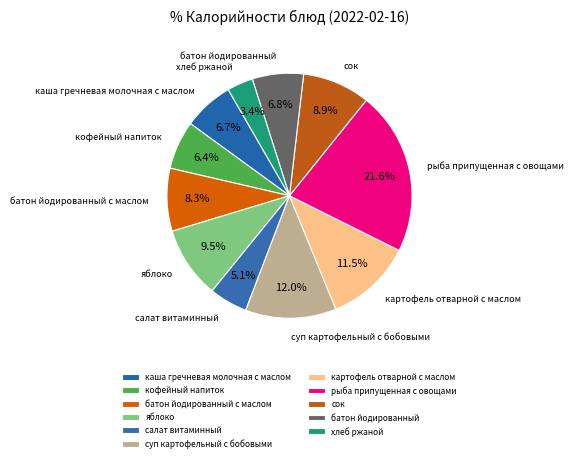

How much of the chart is everything except батон йодированный?

93.2%